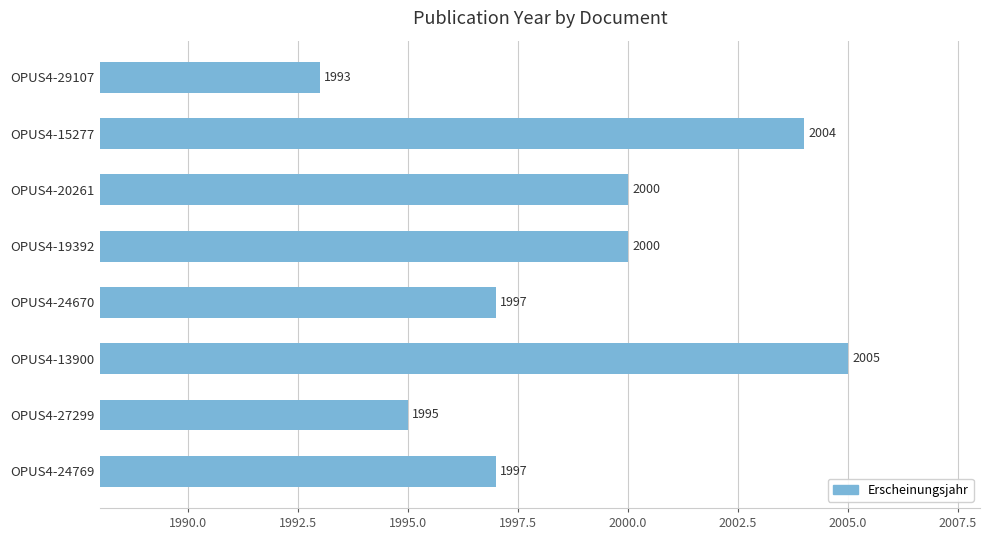

What is the change in value from OPUS4-20261 to OPUS4-27299?

-5